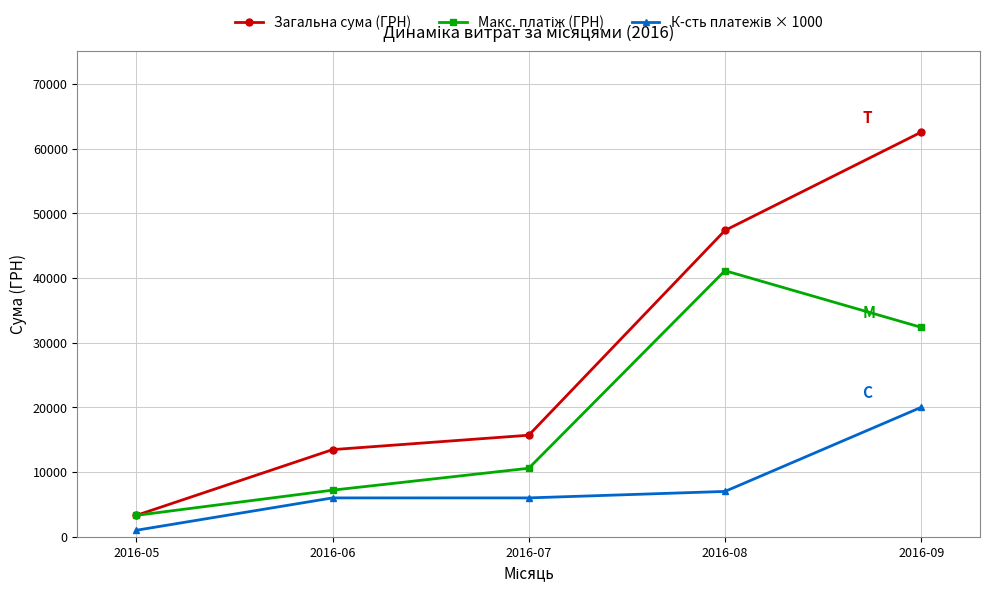

Which series changed the most between 2016-07 and 2016-08?

Загальна сума (ГРН)